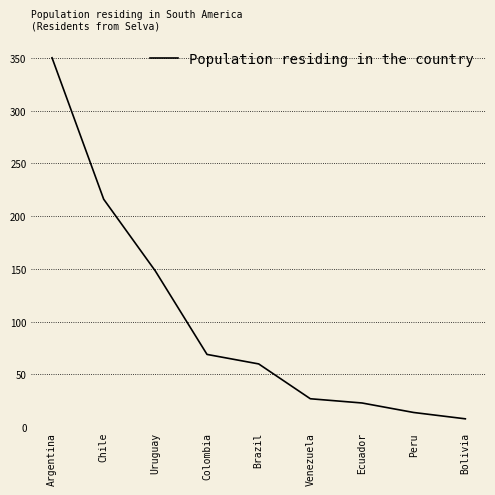

Where is the data nearest to the value 179?

Uruguay